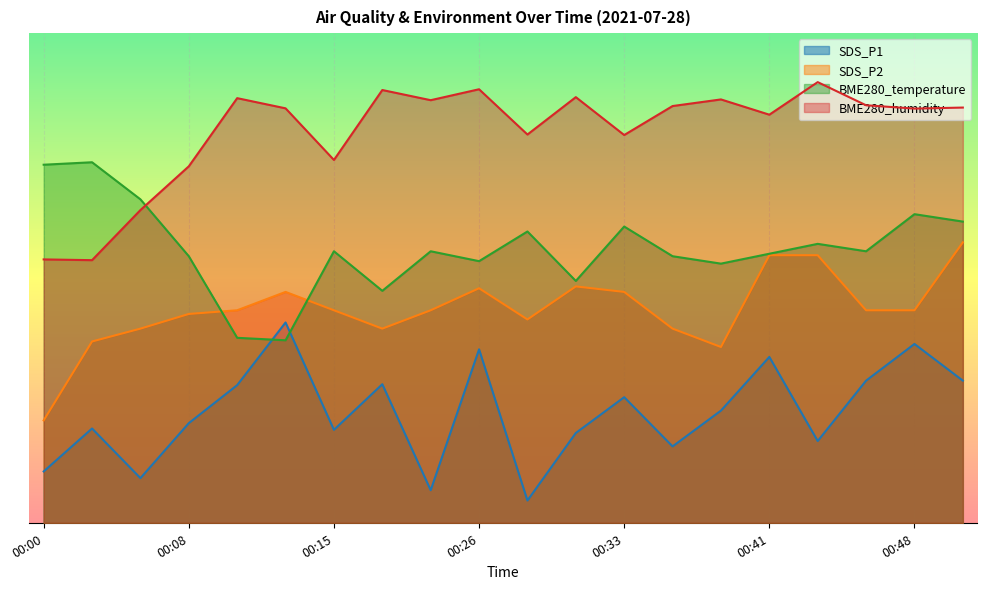

Rank the categories by SDS_P1 value from lowest to highest.

00:28, 00:23, 00:05, 00:00, 00:36, 00:43, 00:31, 00:15, 00:03, 00:08, 00:38, 00:33, 00:10, 00:18, 00:46, 00:51, 00:41, 00:26, 00:48, 00:13